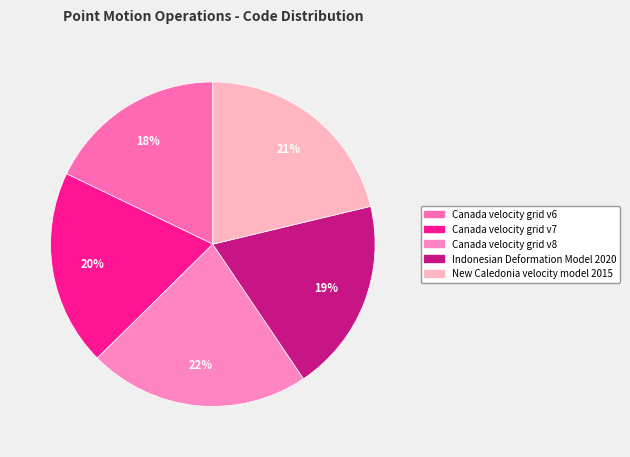

Is Canada velocity grid v8 the majority of the pie?

No